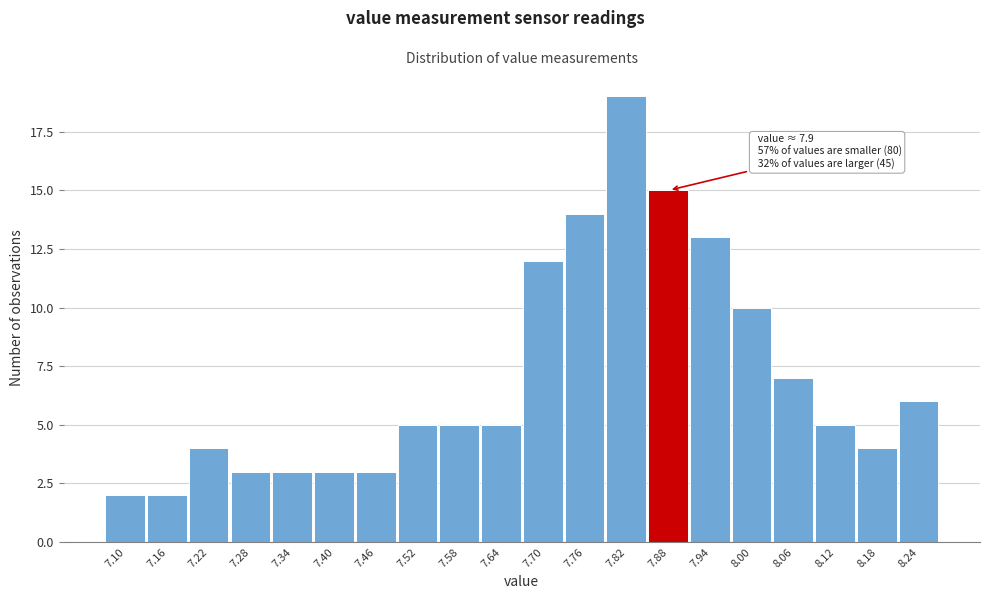

Reading left to right, transcribe all the data shown in this chart.

2	2	4	3	3	3	3	5	5	5	12	14	19	15	13	10	7	5	4	6